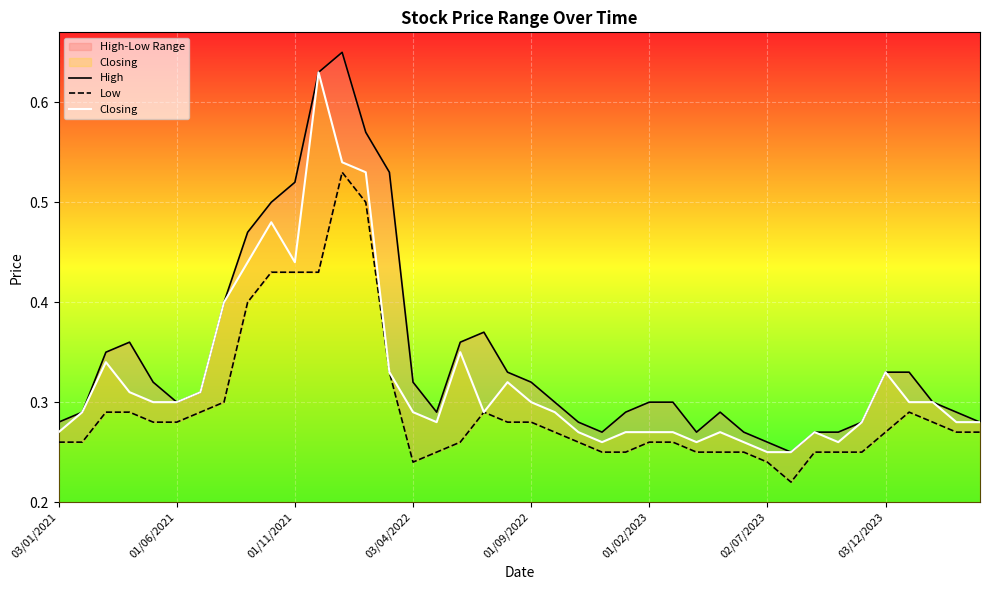

How many distinct data groups are displayed?

3